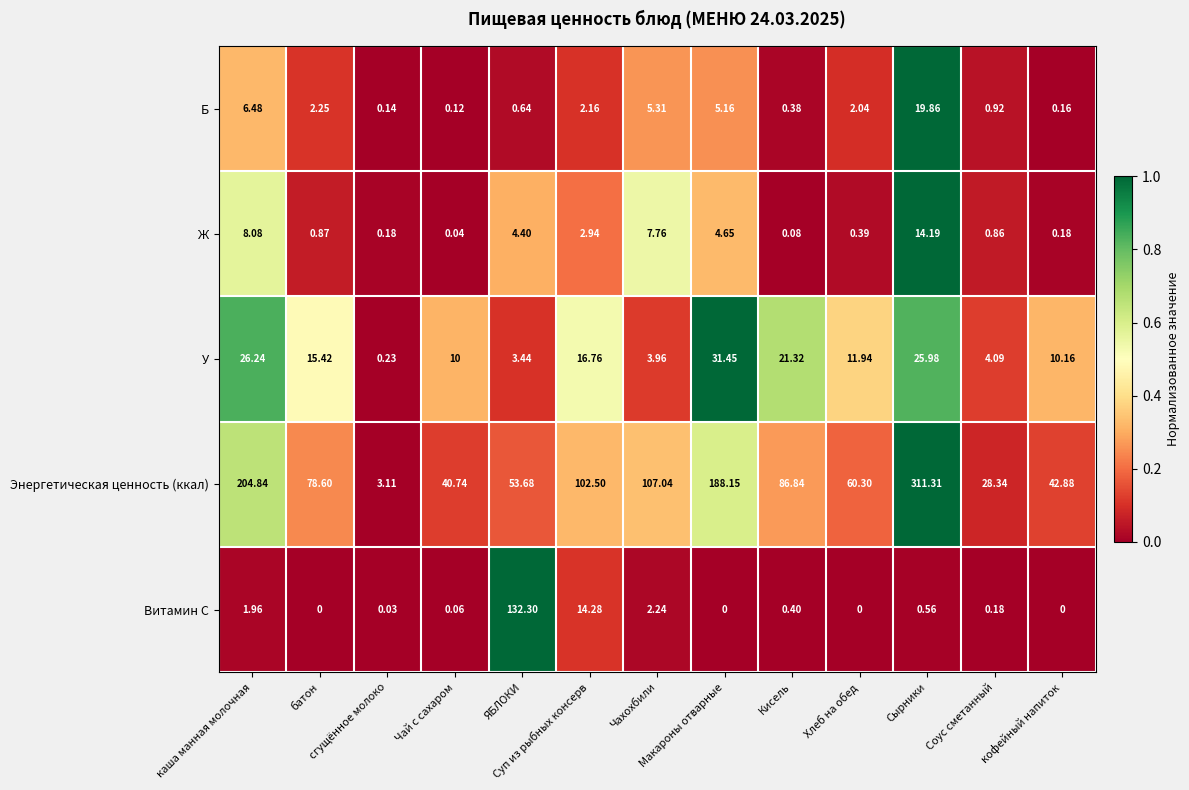

What is the spread (max minus min) of values at Чахохбили?

104.8